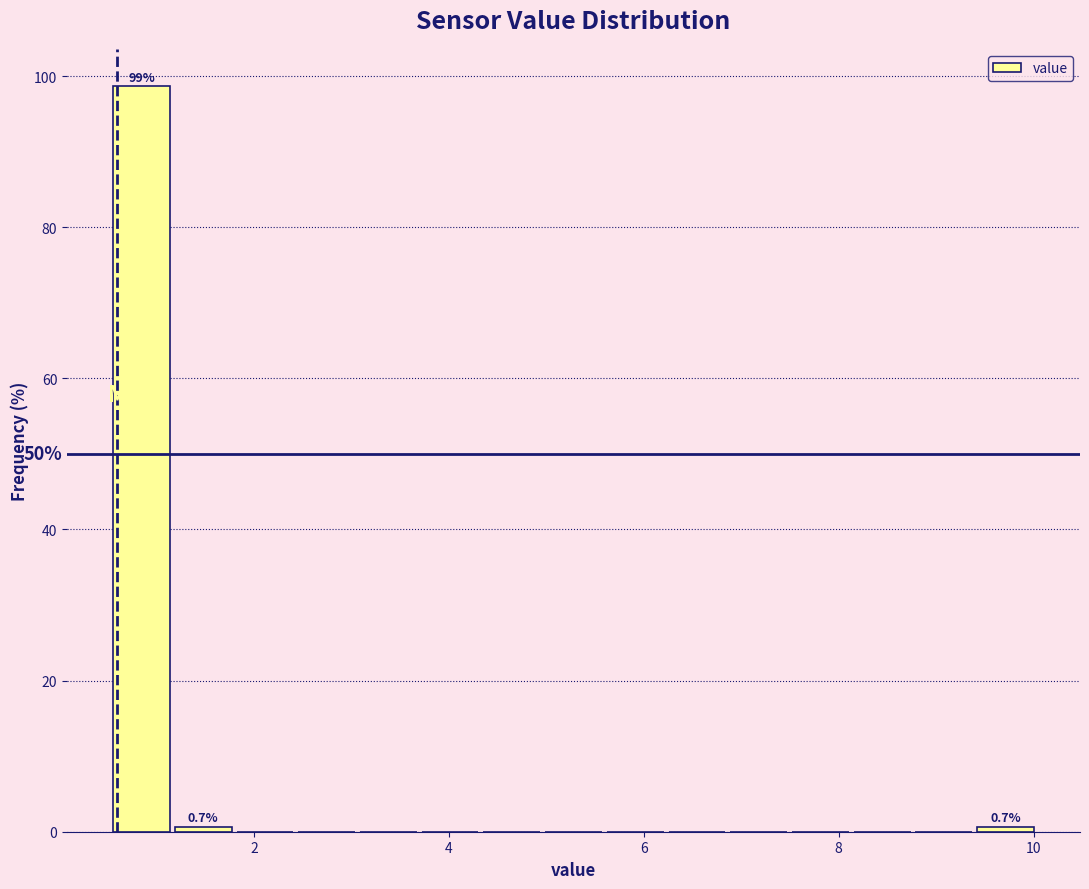

Read against the x-axis, roughly where is the centre of the tallest bar?

0.8